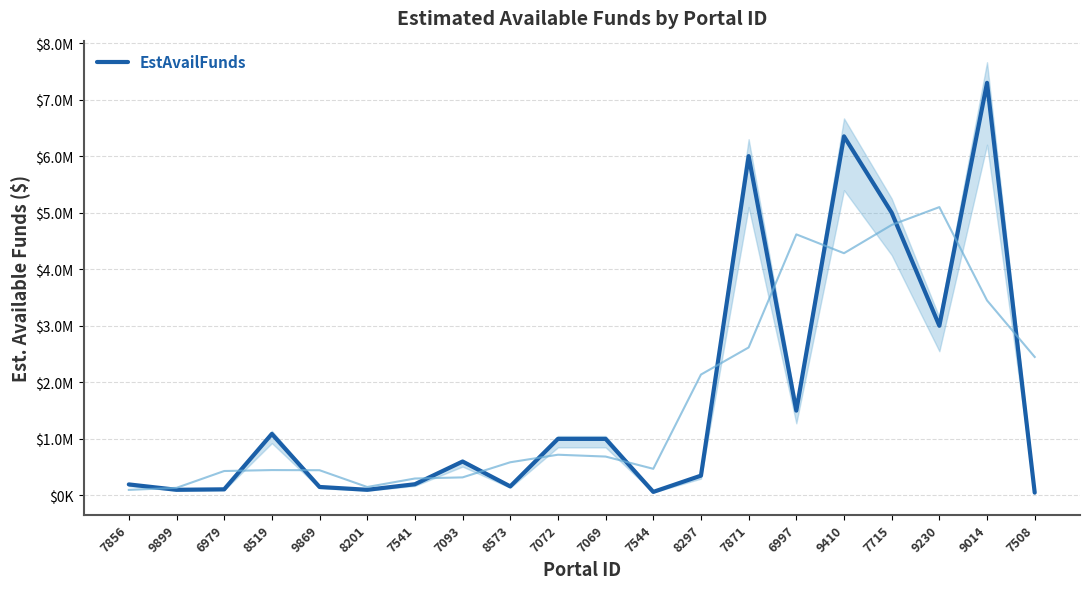

Reading left to right, list all the values displayed in this chart.

195000	100000	108000	1088000	150000	100000	198260	600000	160000	1000000	1000000	62732	350000	6000000	1500000	6350000	5000000	3000000	7296000	50000